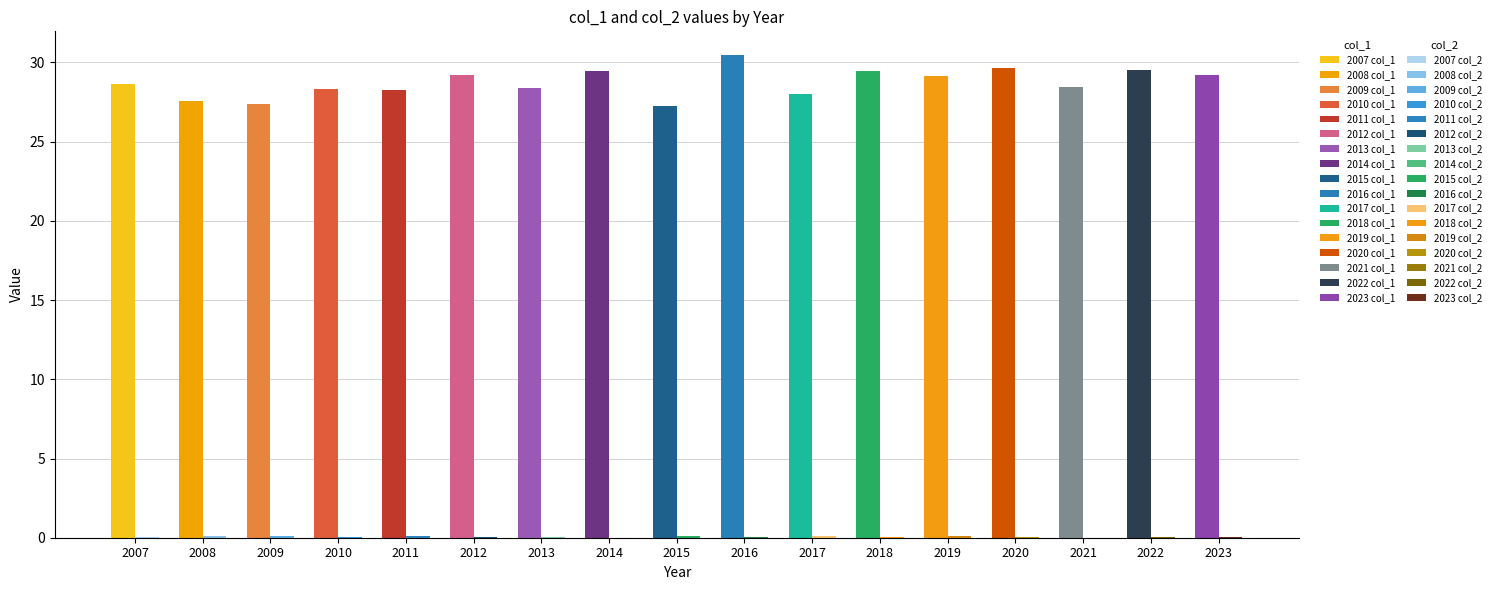

Does the chart contain stacked bars?

No